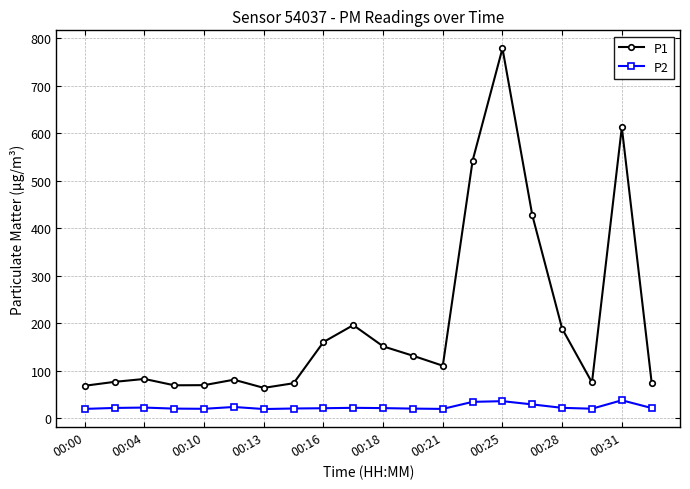

Rank the series by their average value, from highest to lowest.

P1, P2